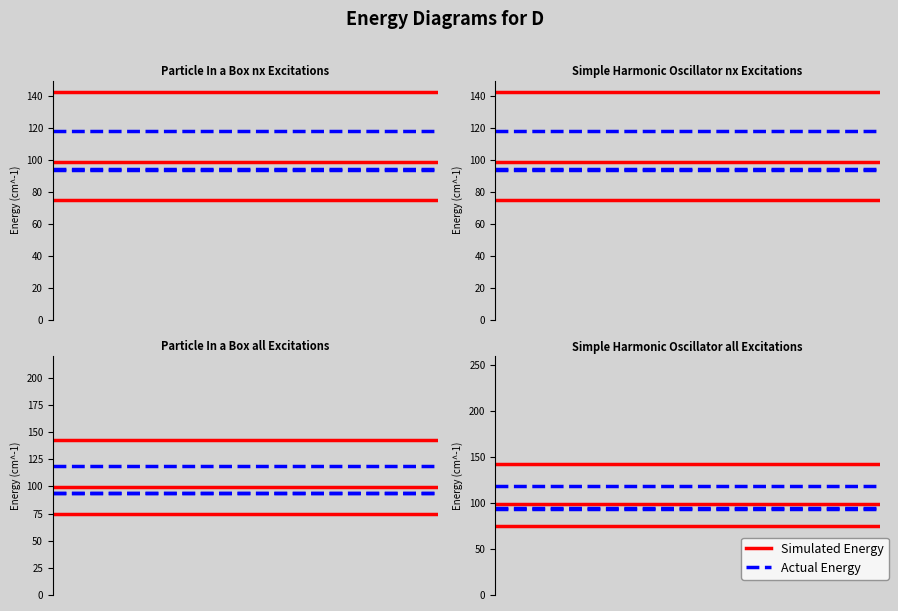

Is it true that Actual Energy equals 118.3 at 0?

True